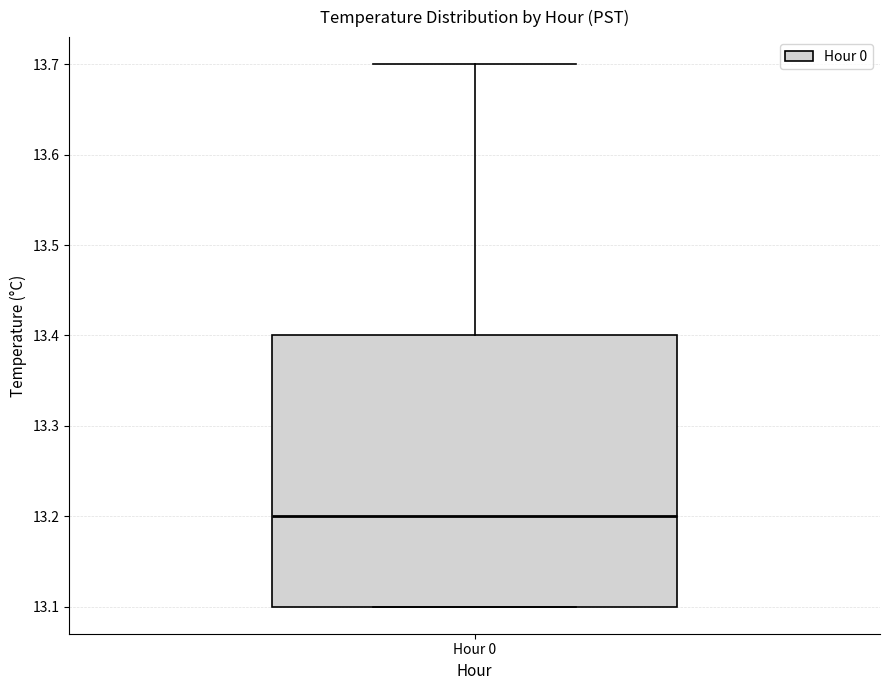

Where is the lower edge of the box for Hour 0 on the y-axis? The values are not printed on the chart, so give them approximately, as read against the axis.

13.1